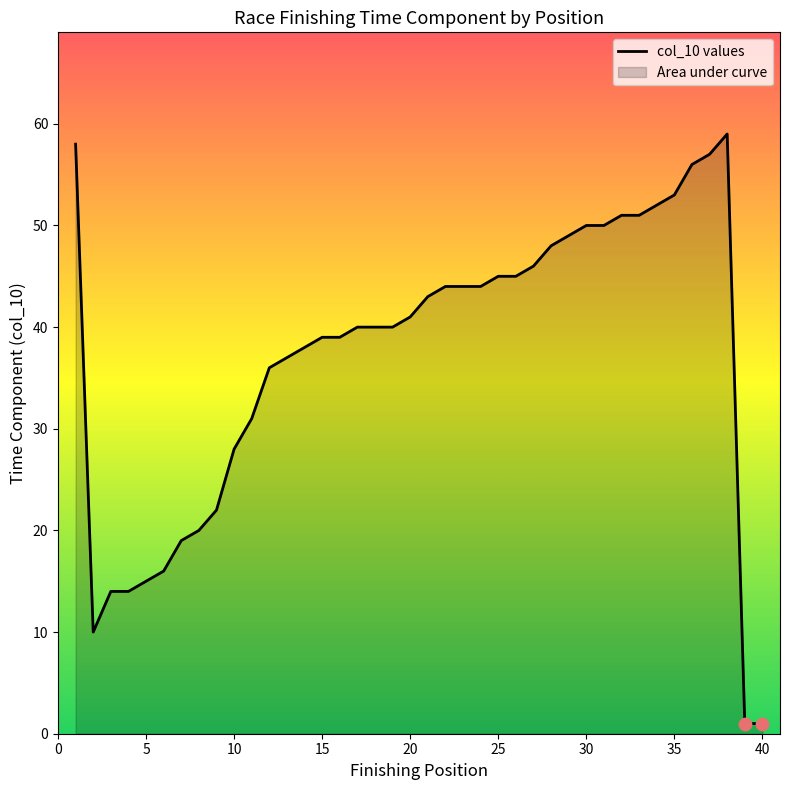

What is the difference between the maximum and minimum values?

58